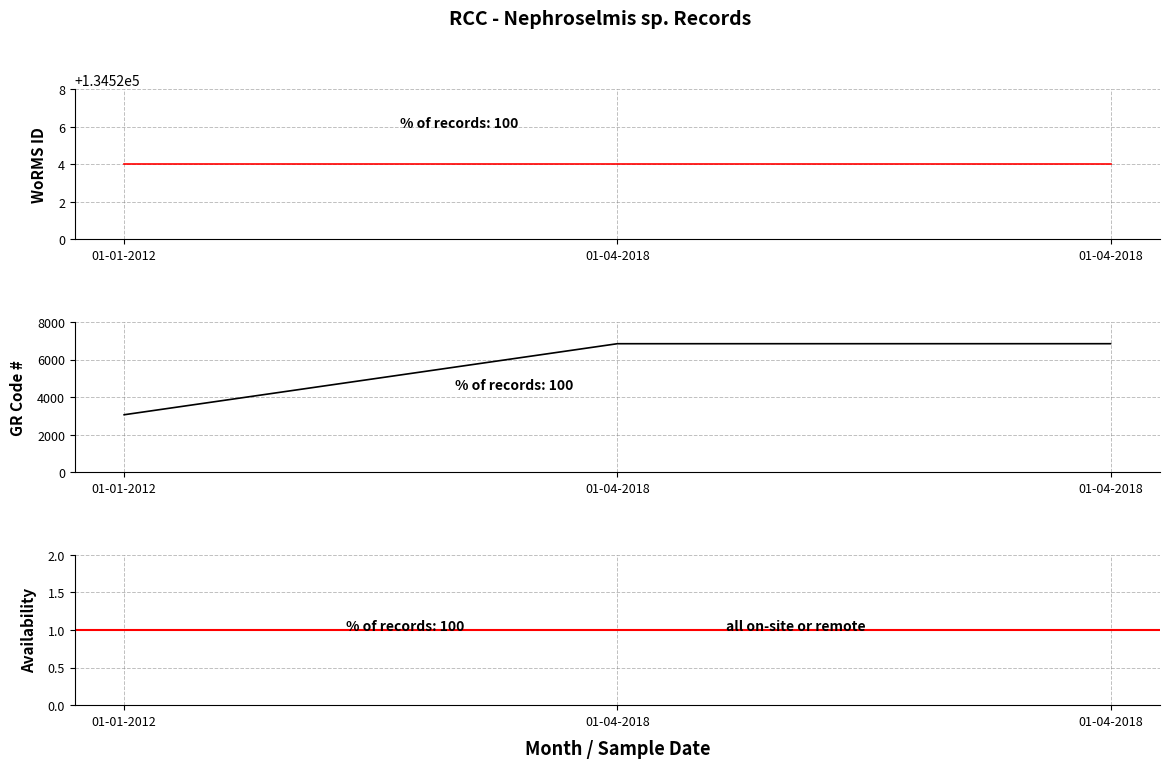

At which label is WoRMS ID closest to 134524?

01-01-2012